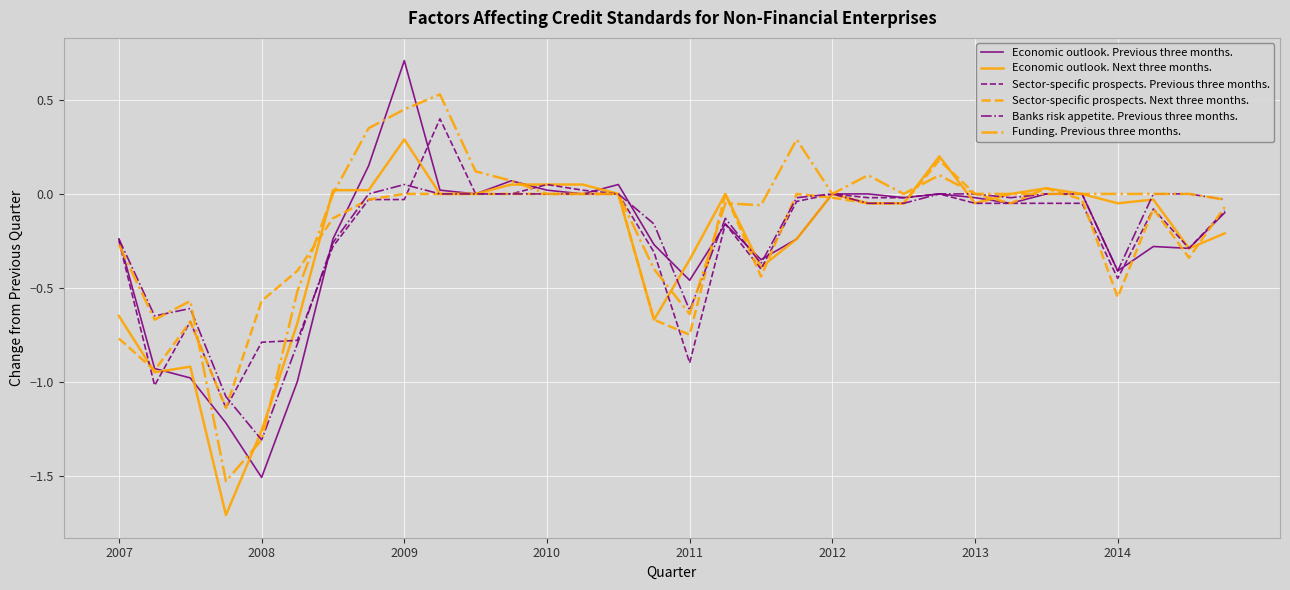

What is the maximum value shown in the chart?

0.7